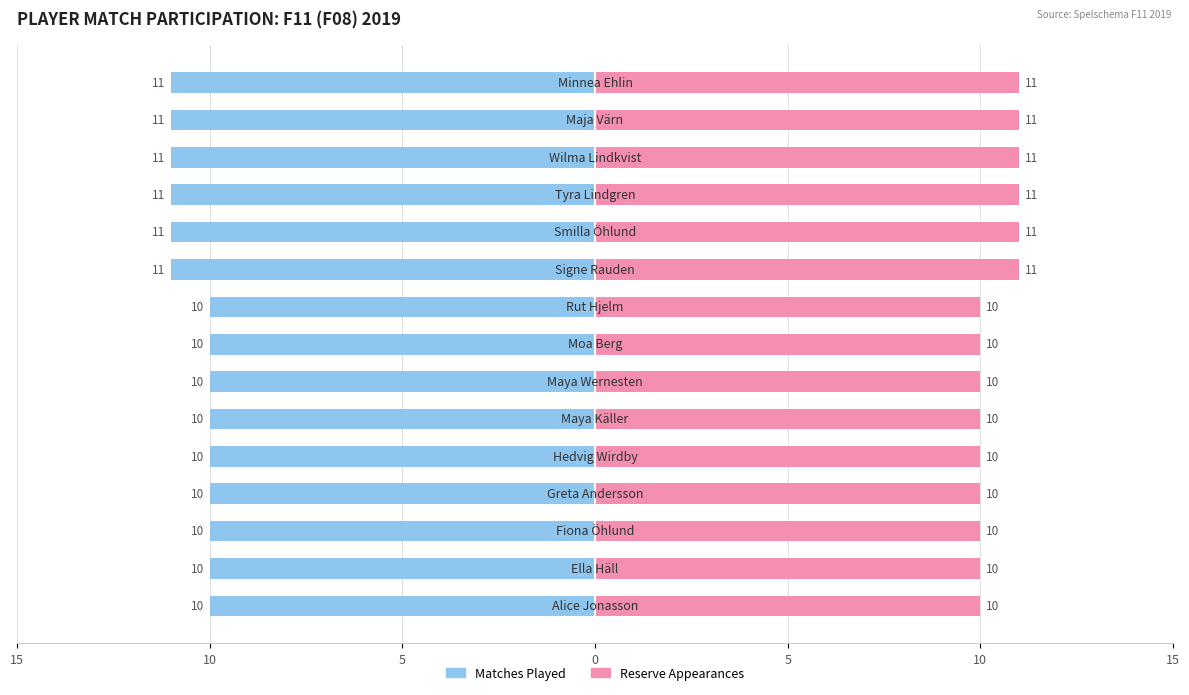

What is the maximum value shown in the chart?

11